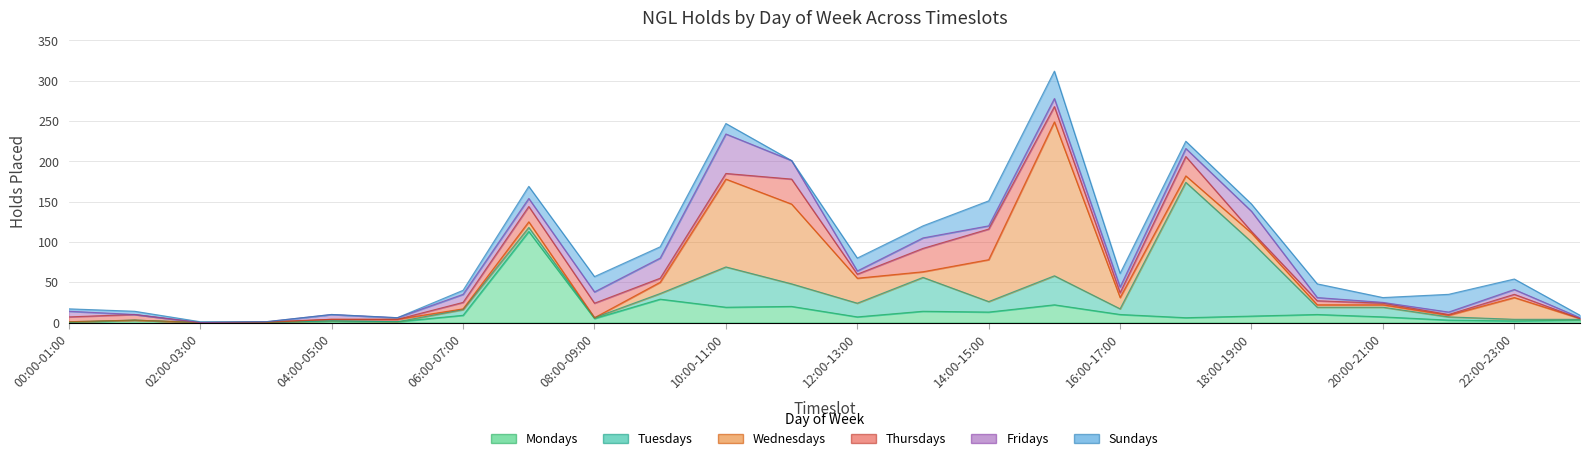

How many intersections are there between Thursdays and Wednesdays?

9